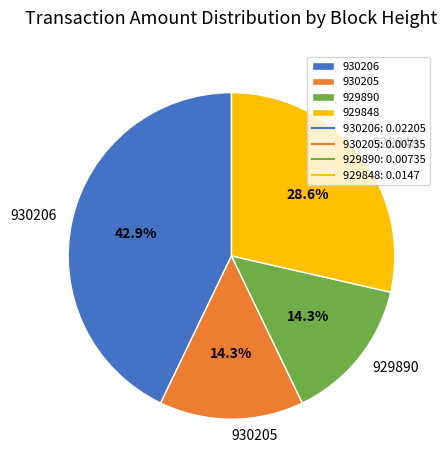

Count the number of slices in the pie.

4